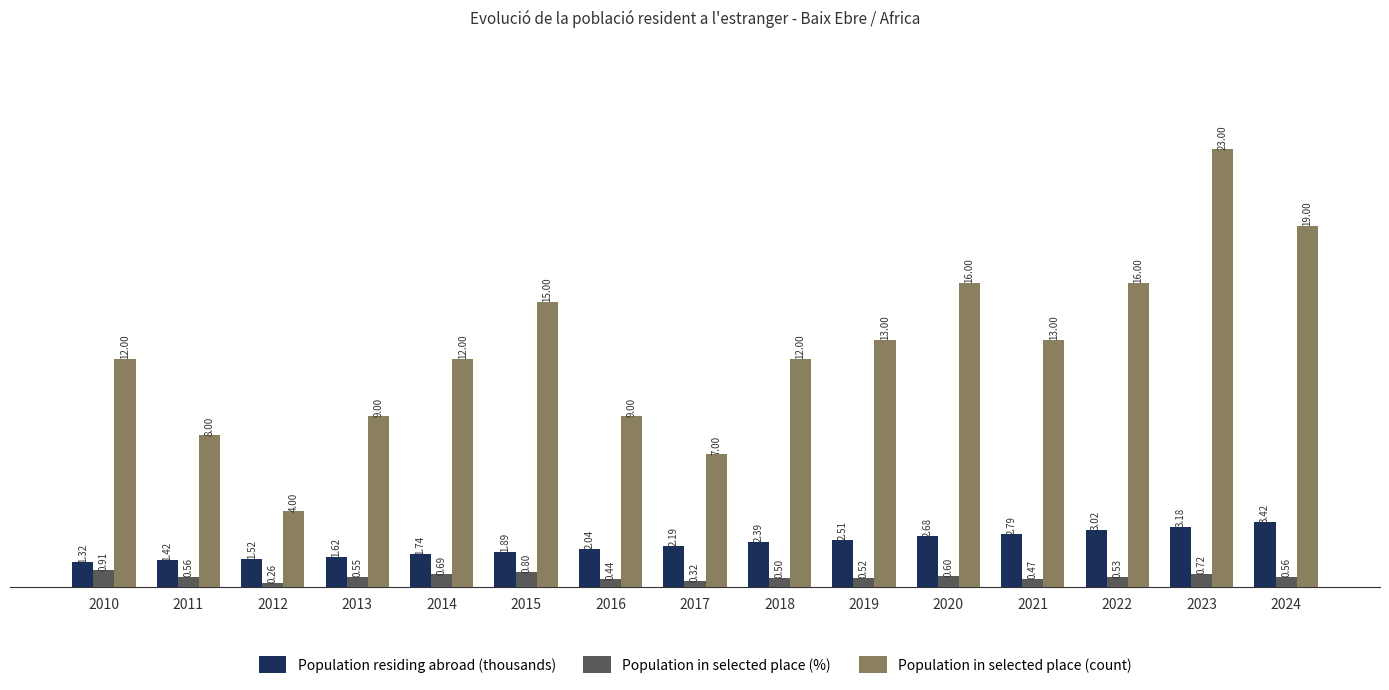

At how many categories does at least one series exceed 6?

14